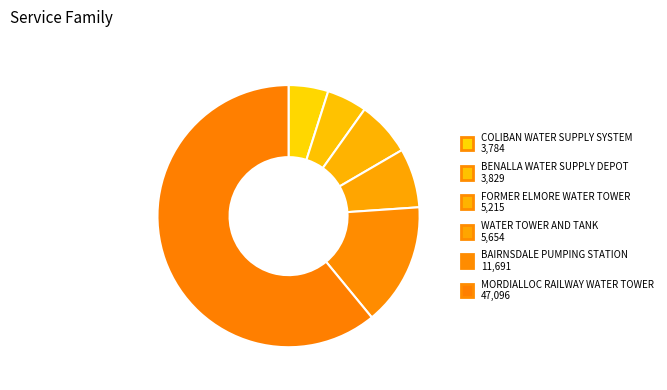

To the nearest percent, what is the difference between the FORMER ELMORE WATER TOWER and MORDIALLOC RAILWAY WATER TOWER slice percentages?

54%